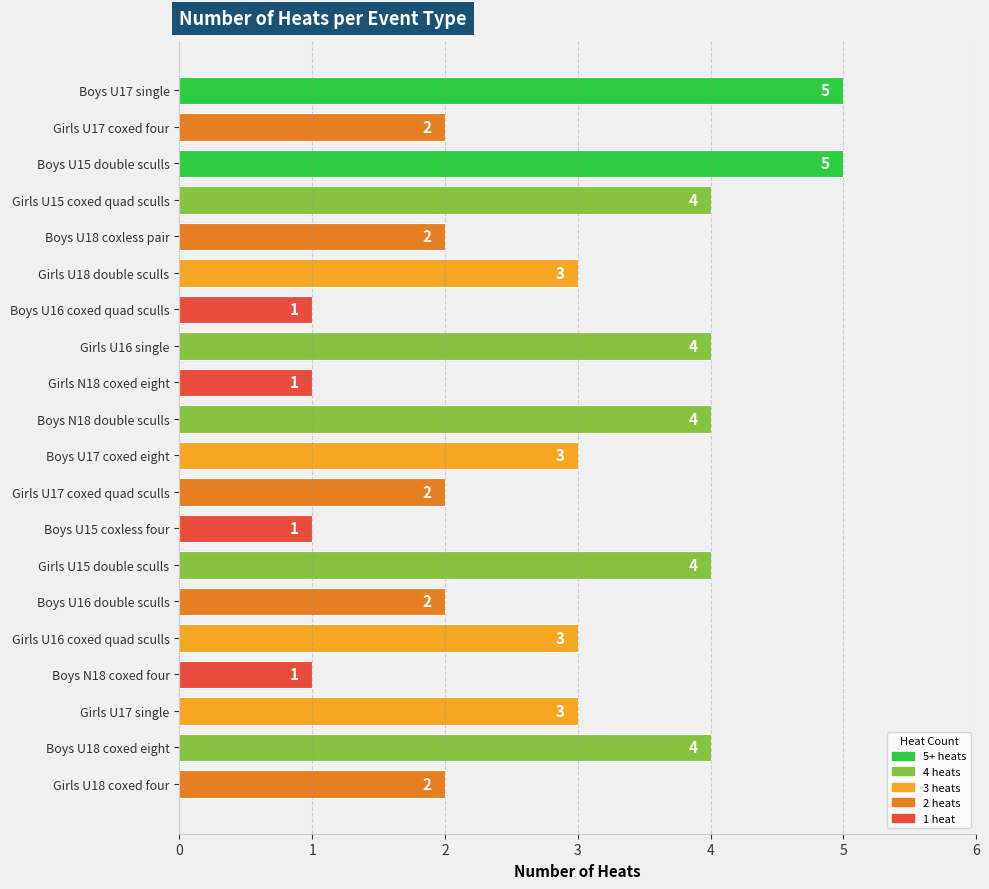

What is the maximum value shown in the chart?

5